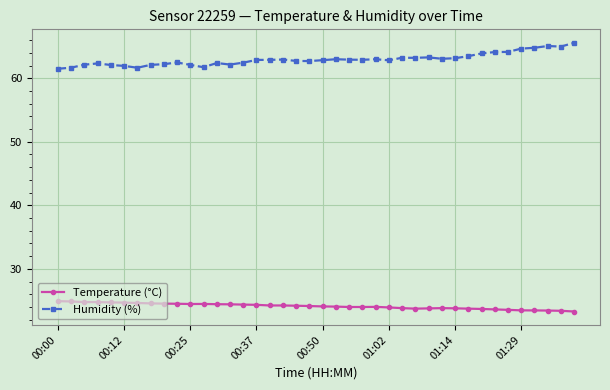

List the series in order of their peak value, highest first.

Humidity (%), Temperature (°C)